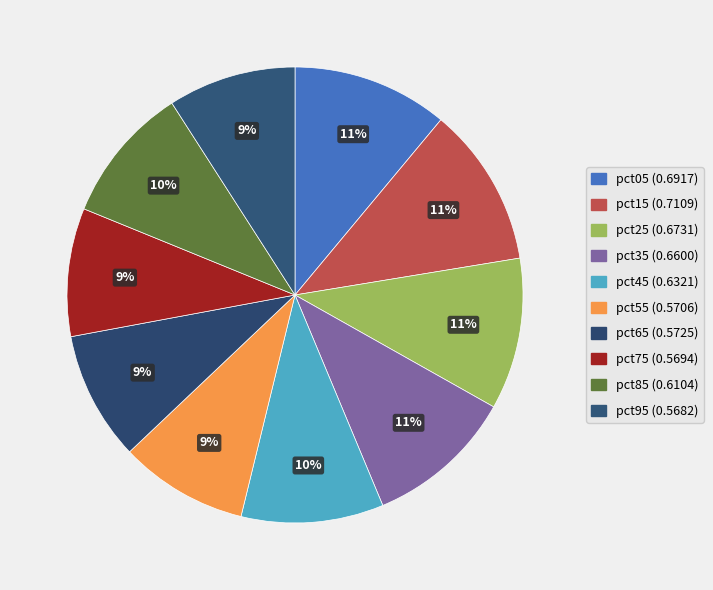

Which category has the biggest portion of the pie?

pct15